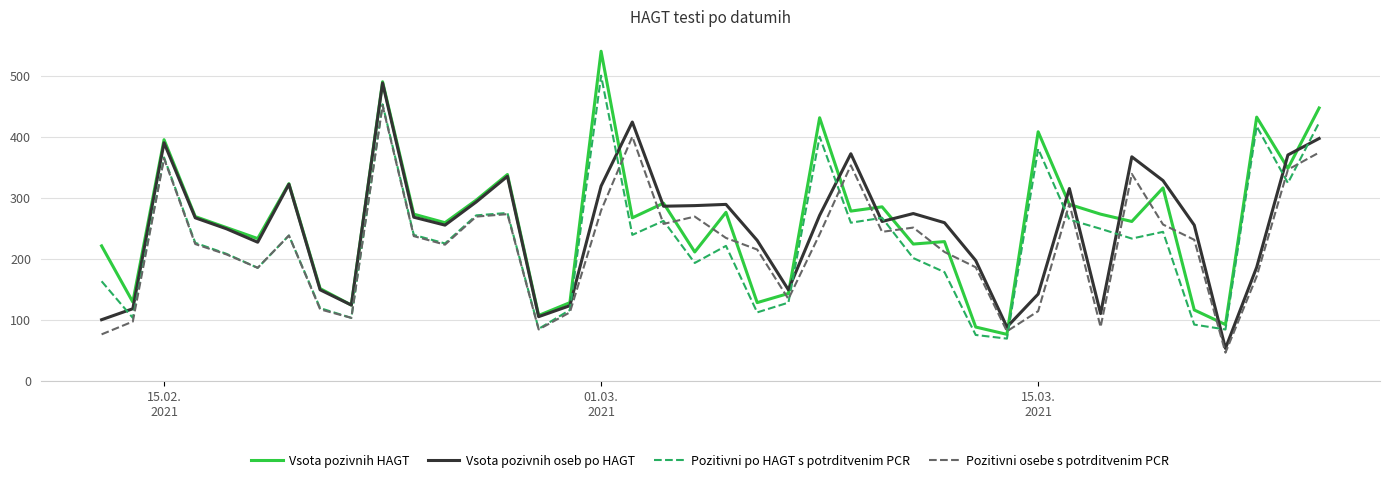

Which series ends up on top after the final intersection of Vsota pozivnih oseb po HAGT and Pozitivni po HAGT s potrditvenim PCR?

Pozitivni po HAGT s potrditvenim PCR